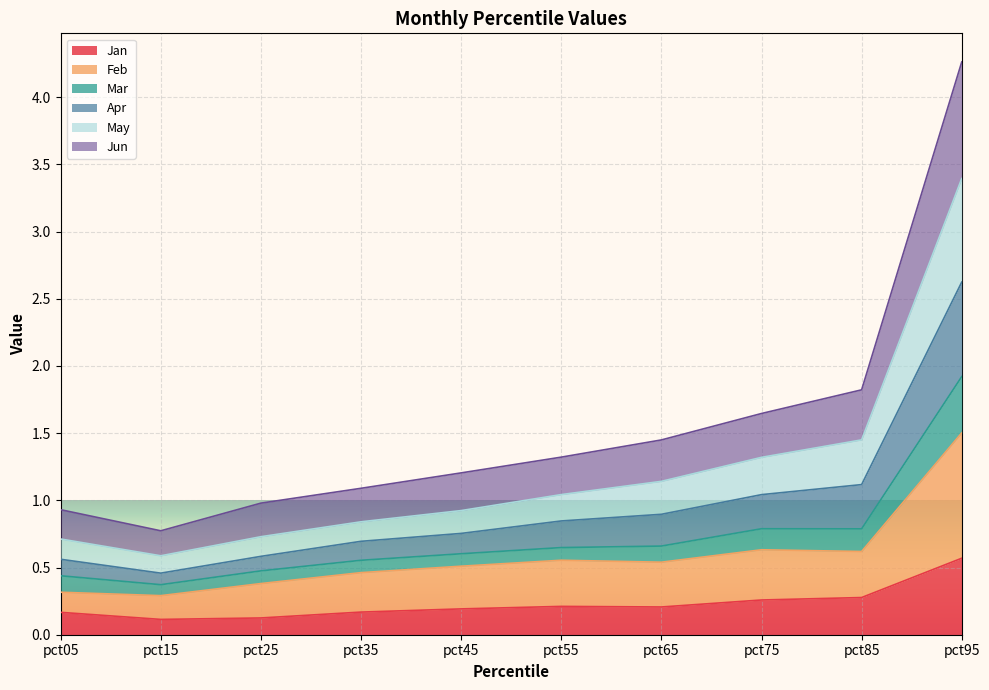

True or false: Jan has a value of 0.3 at pct85.

True